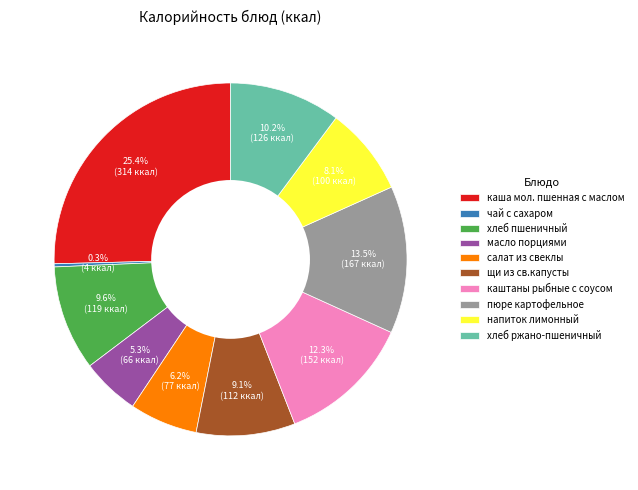

To the nearest percent, what is the average slice percentage?

10%